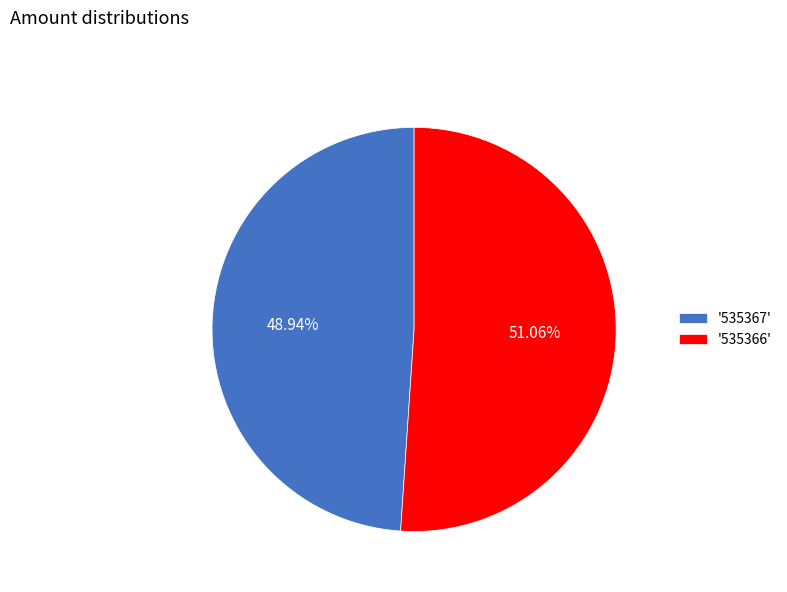

Rank the categories by value from highest to lowest.

'535366', '535367'